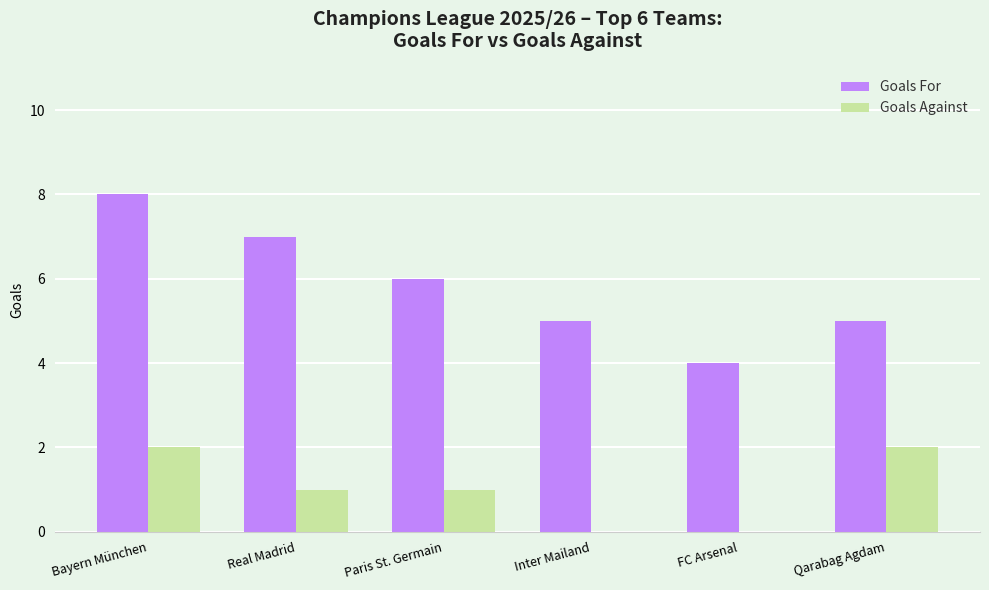

Which category has the highest value across all series?

Bayern München